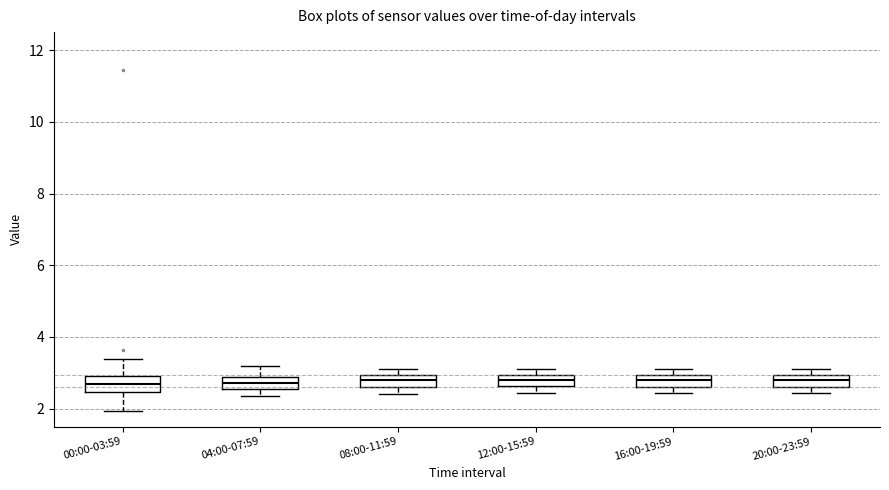

Where does the lower whisker of the box for 00:00-03:59 end on the y-axis? The values are not printed on the chart, so give them approximately, as read against the axis.

2.0